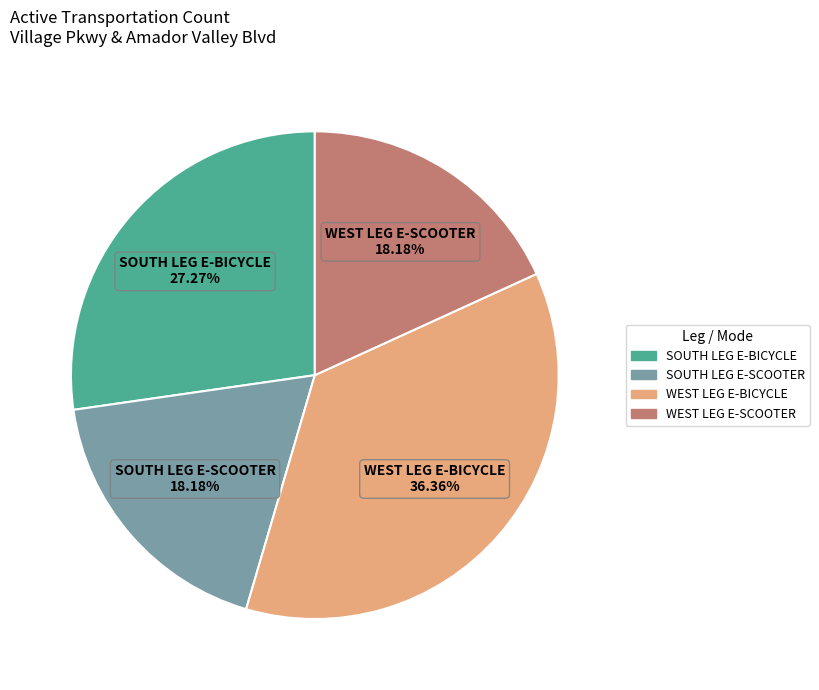

Does any single category account for the majority?

No